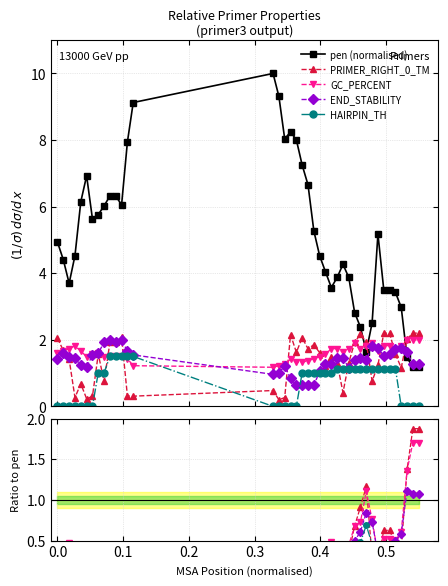

What is the highest value of the END_STABILITY series?

2.0